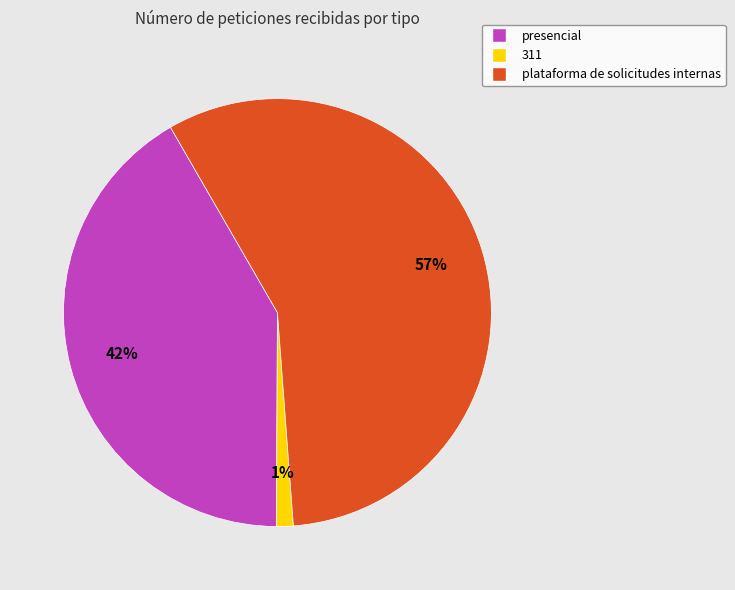

Which slice is the smallest?

311